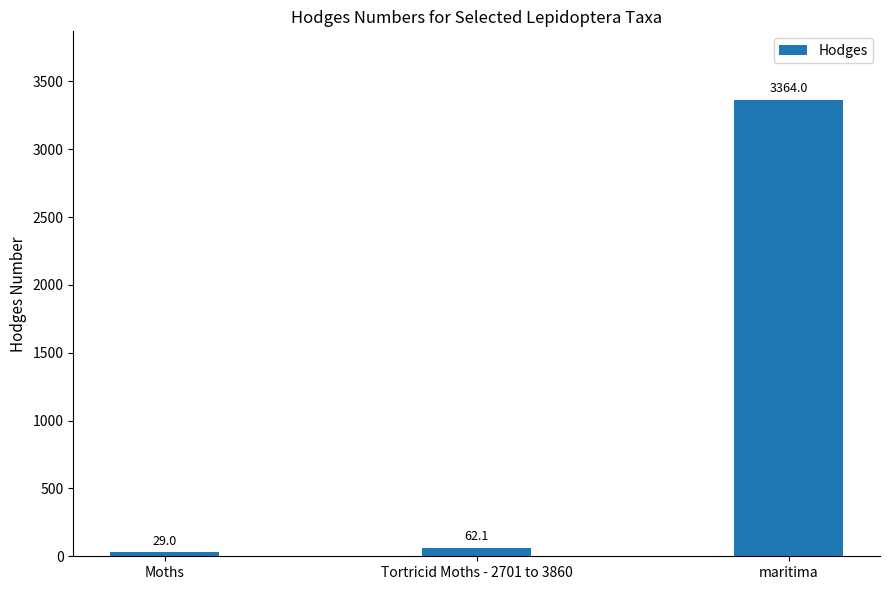

What is the greatest value displayed?

3364.0